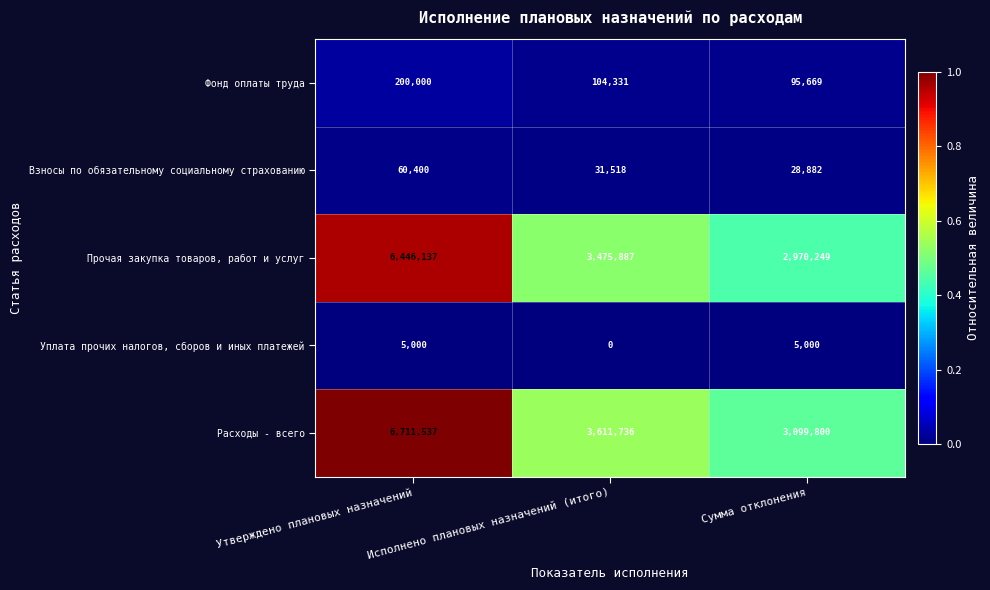

At which category is the sum across all series the highest?

Утверждено плановых назначений